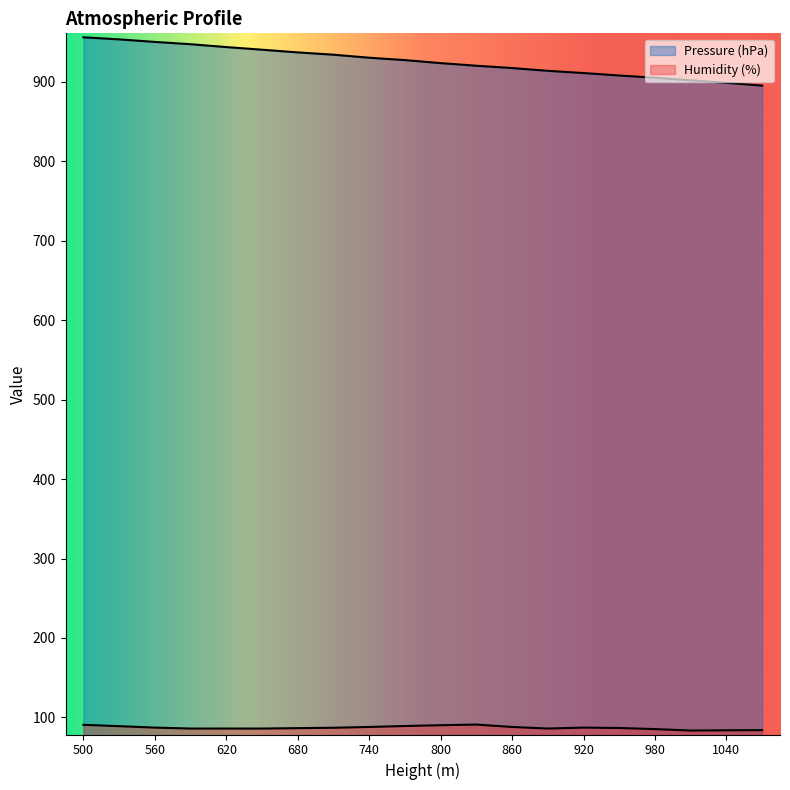

Which has a higher value, 560 or 1040?

560